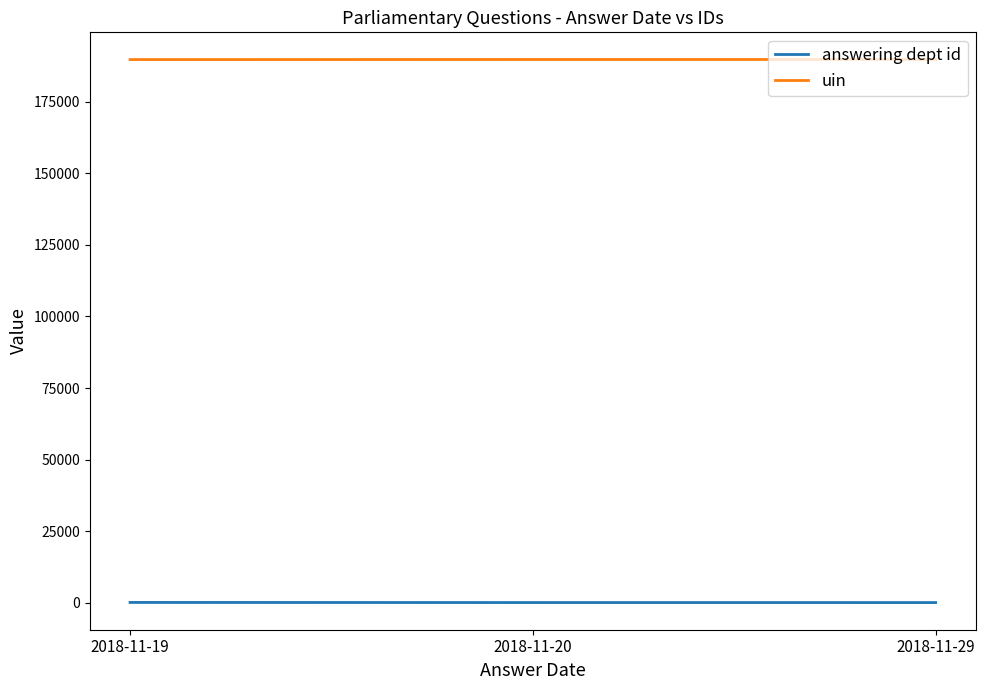

Does the chart display data point markers on the line(s)?

No